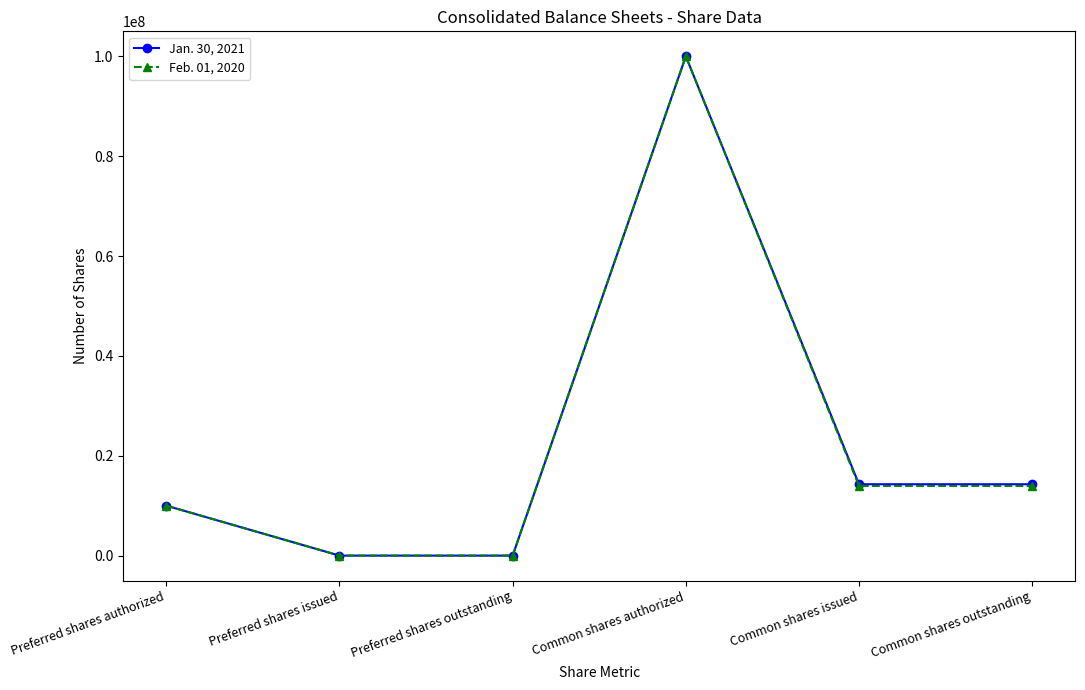

What is the greatest value displayed?

100000000